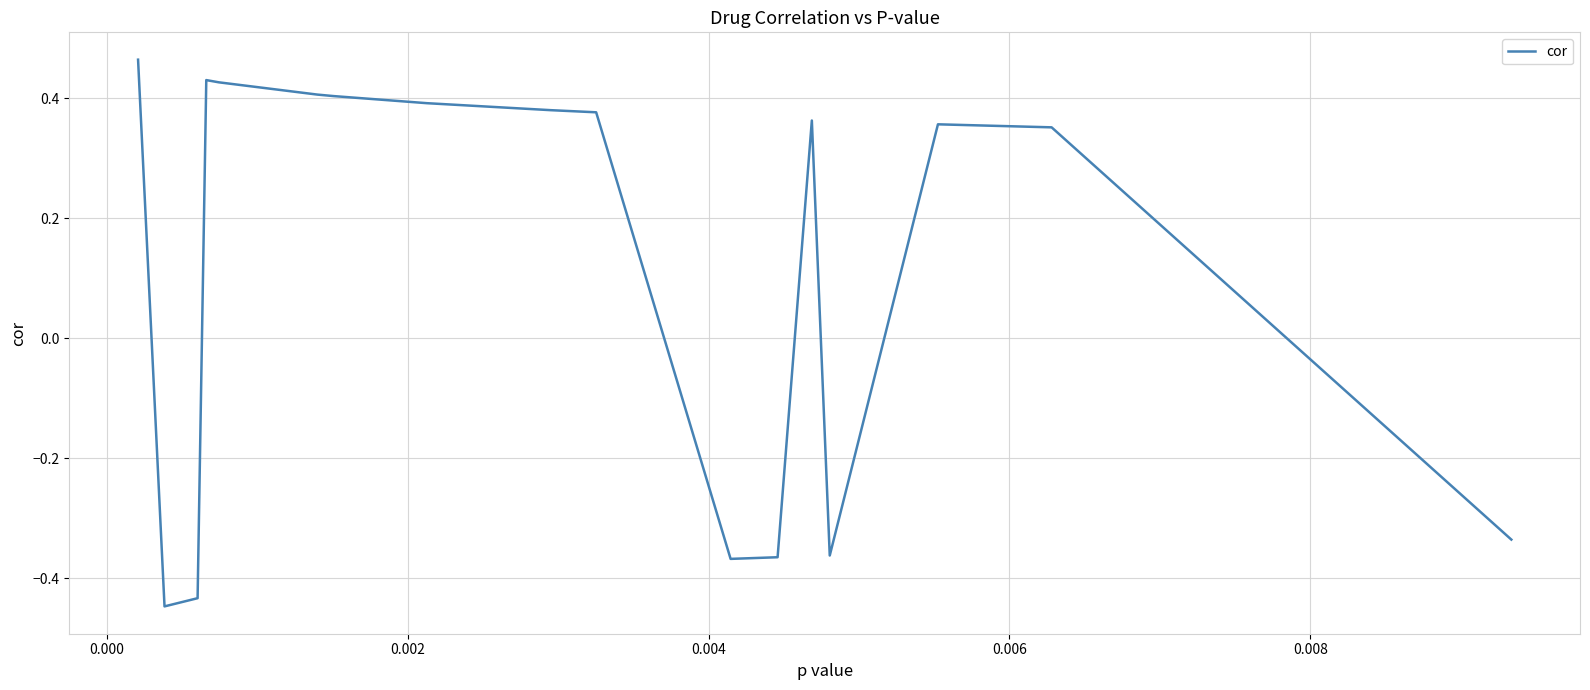

What is the difference between the maximum and minimum values?

0.9